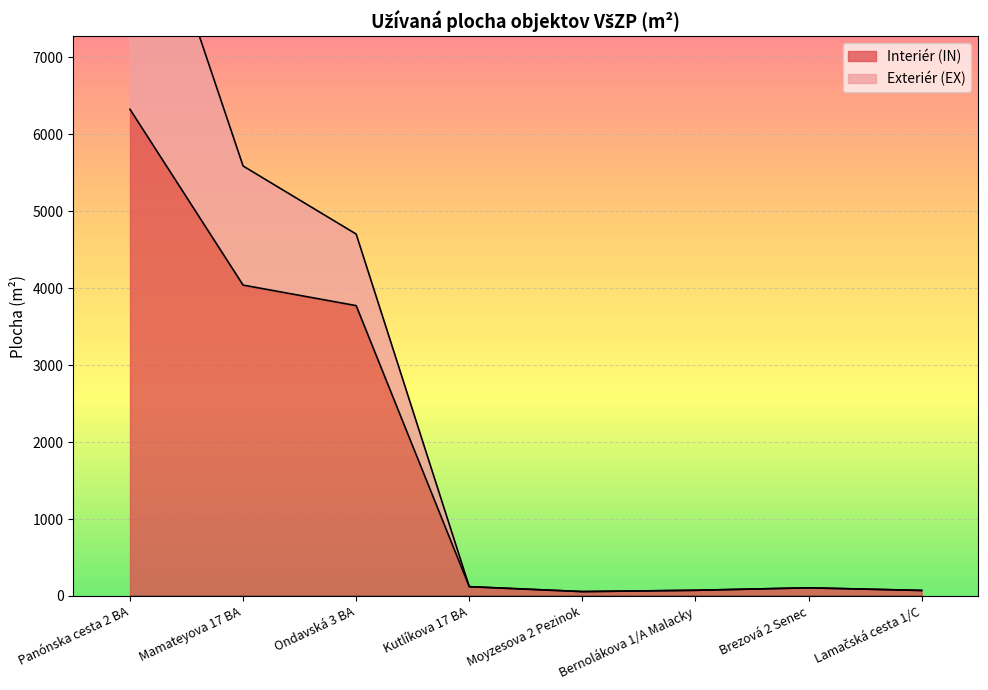

What position from the right is Lamačská cesta 1/C?

1